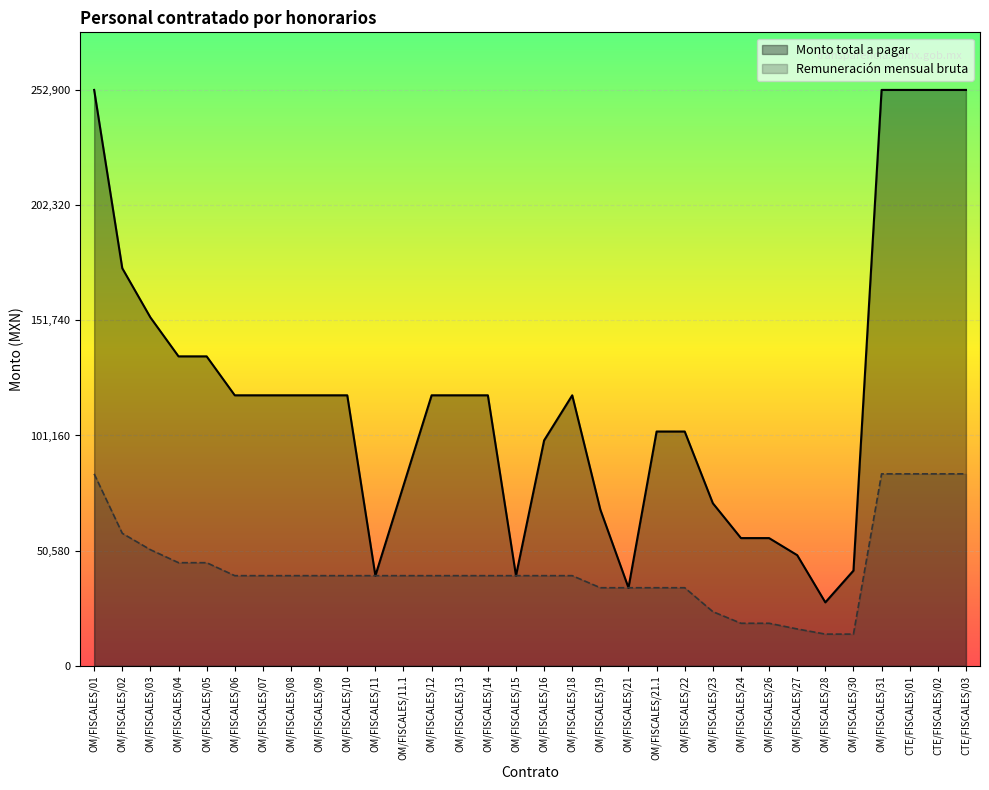

What position from the right is OM/FISCALES/14?

18